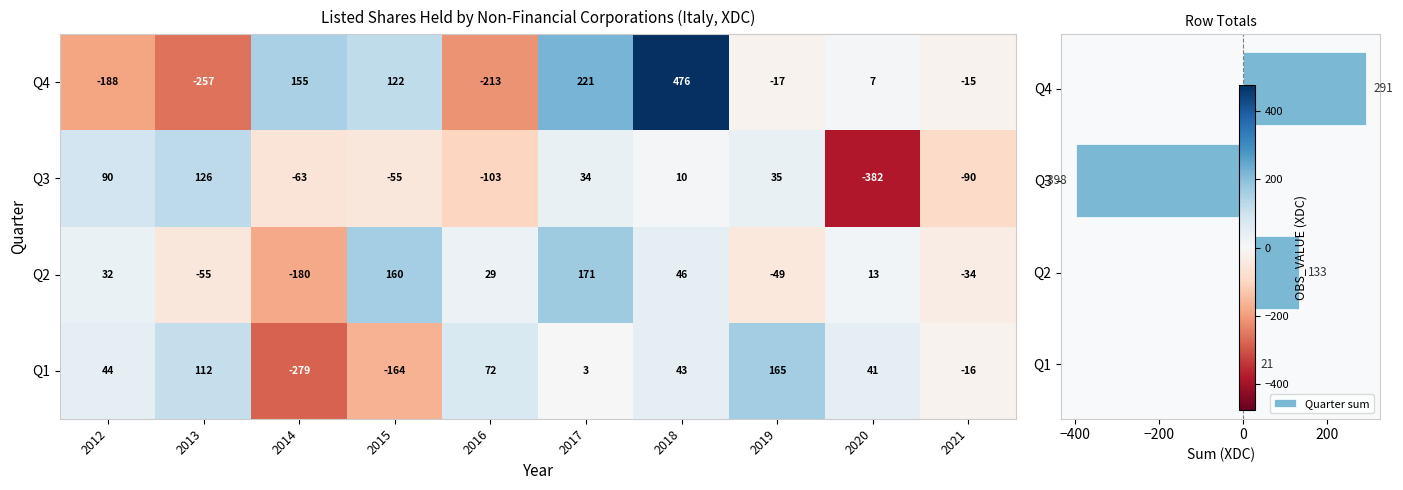

At how many categories does at least one series exceed -90?

10